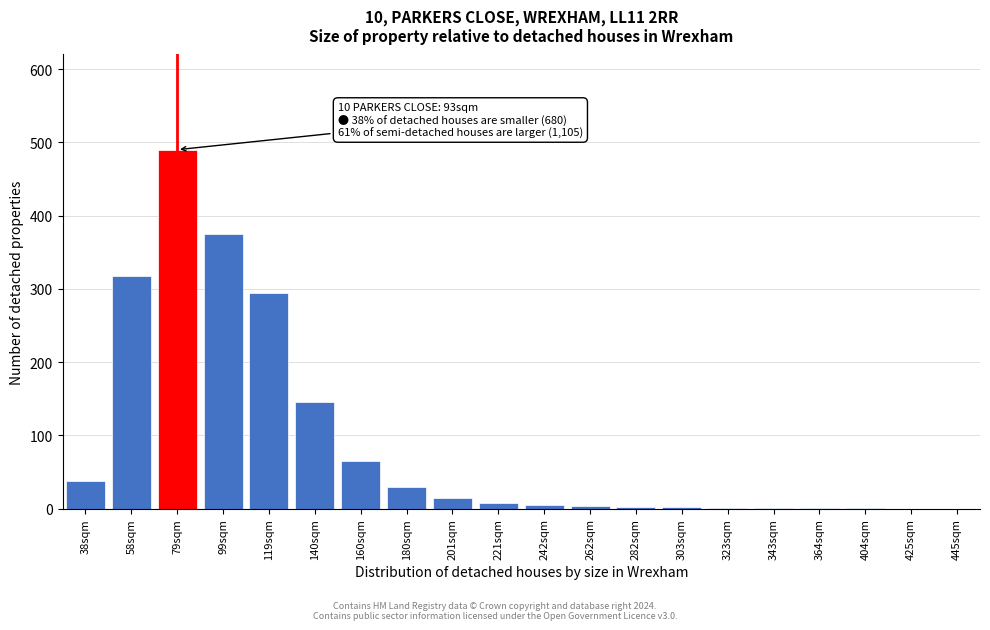

At which category does the chart reach its peak across all series?

79sqm